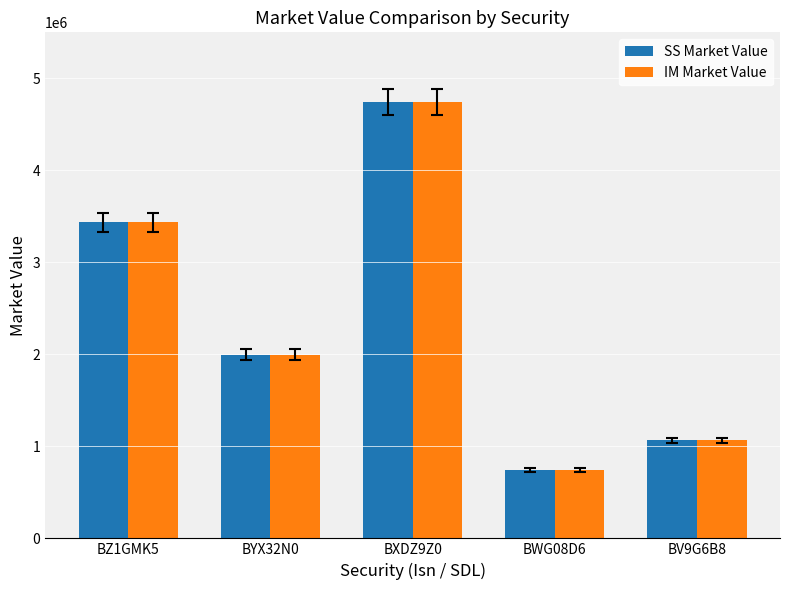

List the labels in order of IM Market Value value, largest first.

BXDZ9Z0, BZ1GMK5, BYX32N0, BV9G6B8, BWG08D6